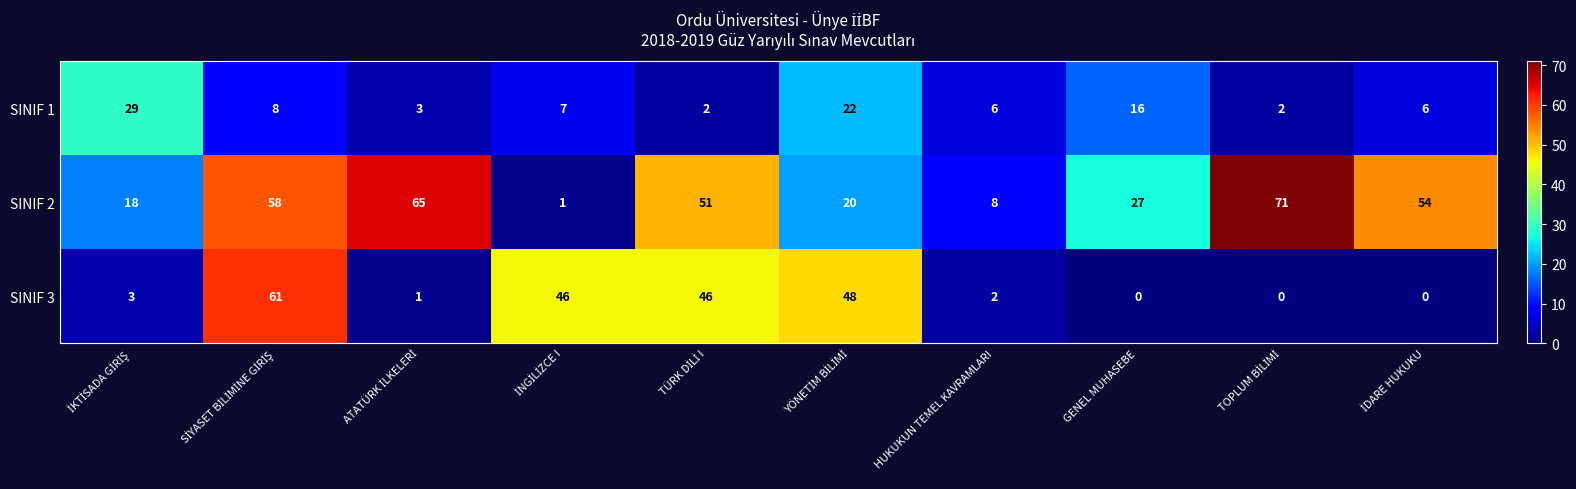

Which series has the widest spread of values?

SINIF 2